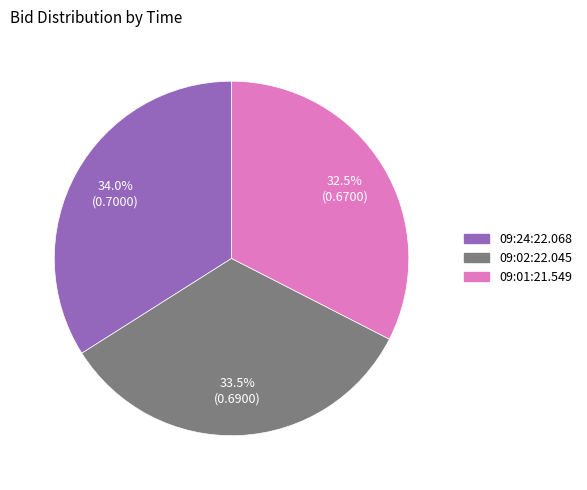

Does any single category account for the majority?

No